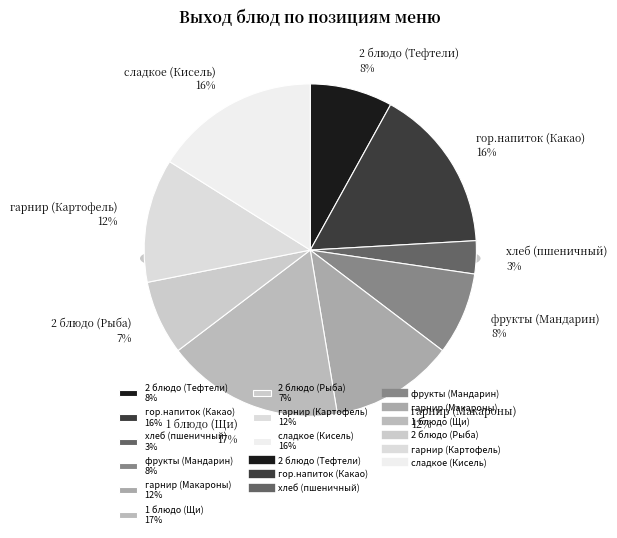

Which slice is the largest?

1 блюдо (Щи)